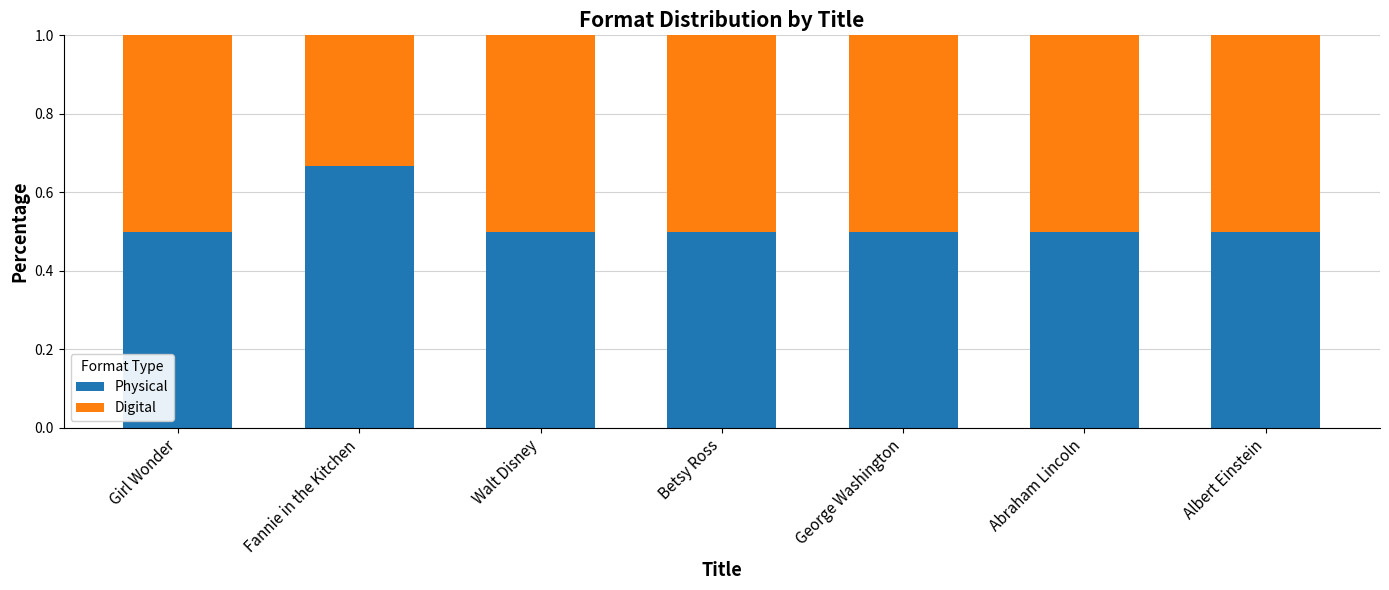

What is the minimum value for Physical?

0.5